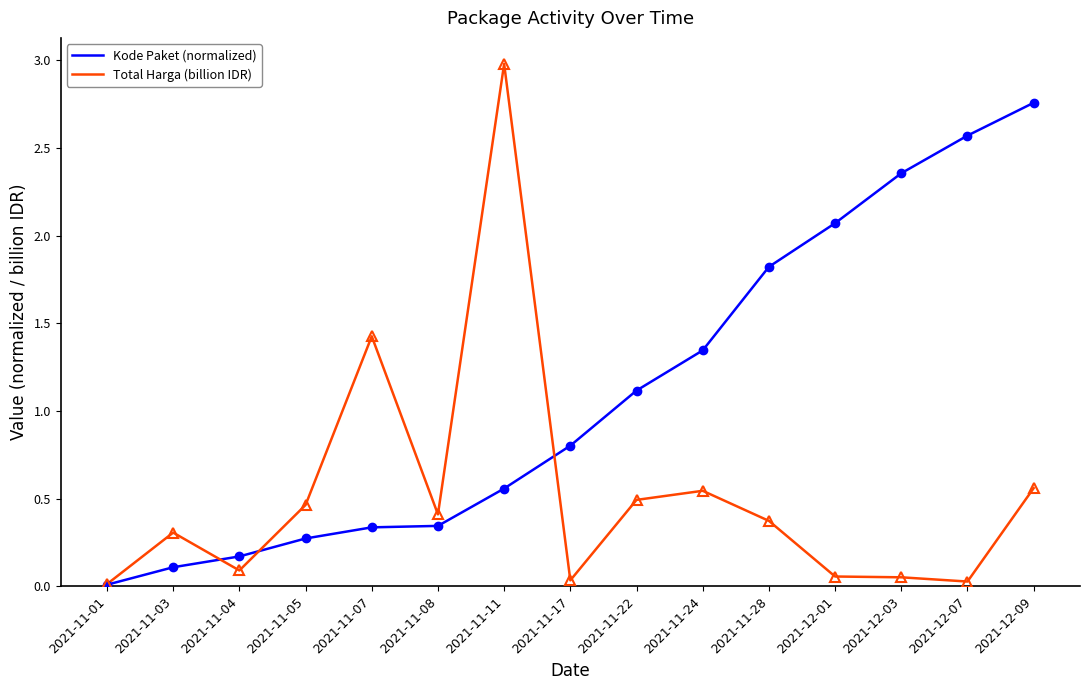

Which series has the largest range (max minus min)?

Total Harga (billion IDR)